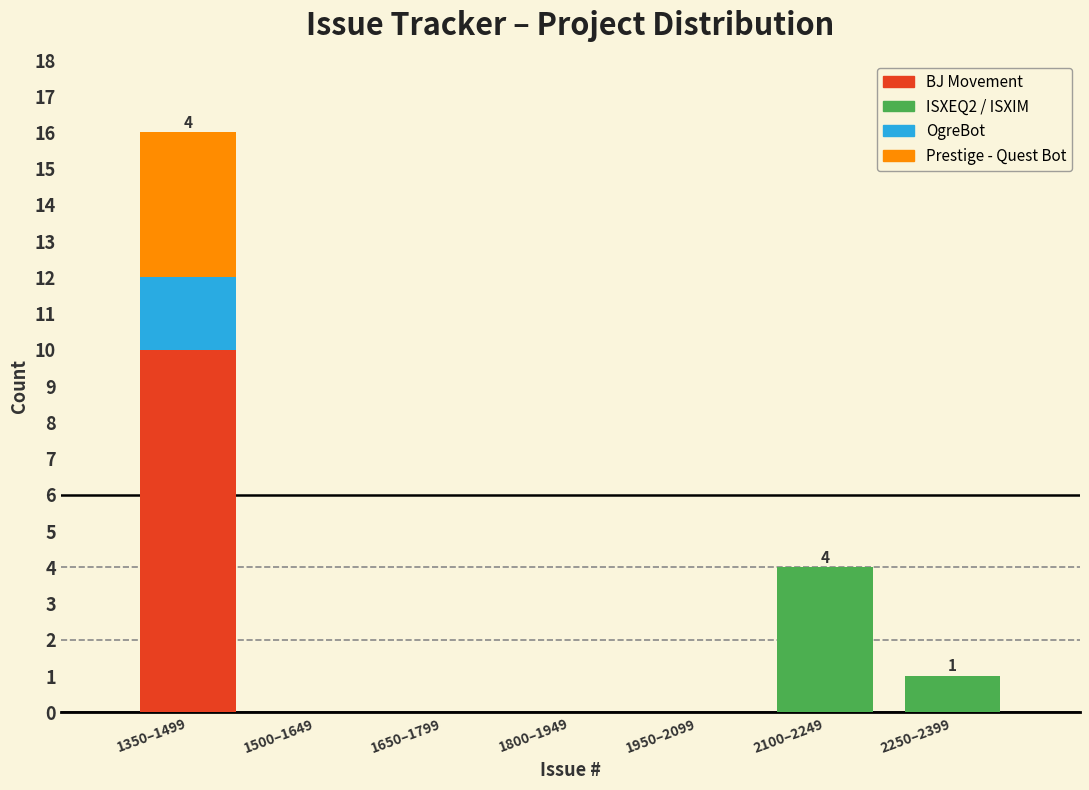

Reading right to left, list the values for the BJ Movement series.

2250–2399=0	2100–2249=0	1950–2099=0	1800–1949=0	1650–1799=0	1500–1649=0	1350–1499=10